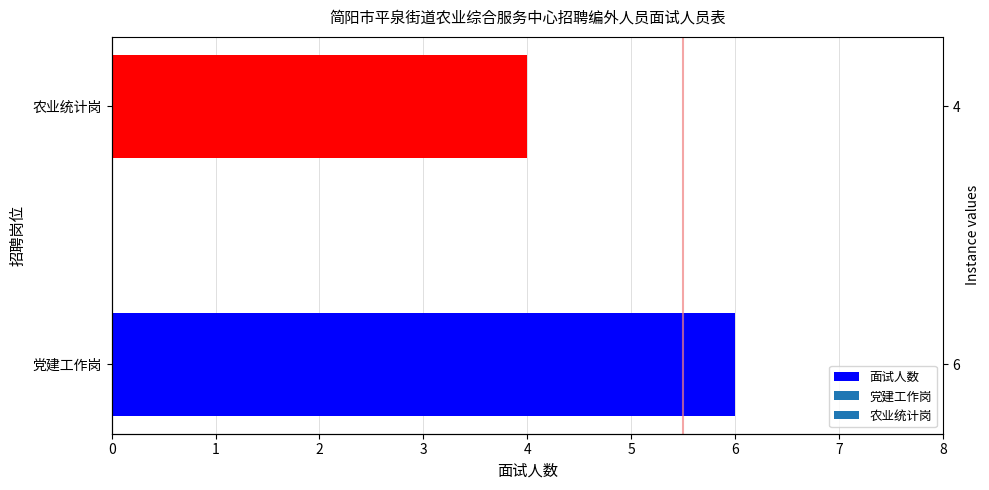

What is the average value?

5